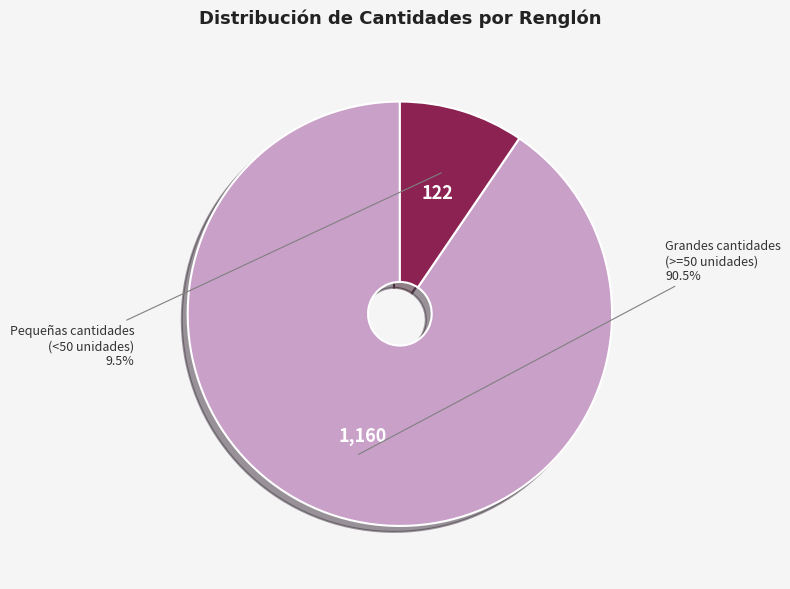

Does any single category account for the majority?

Yes